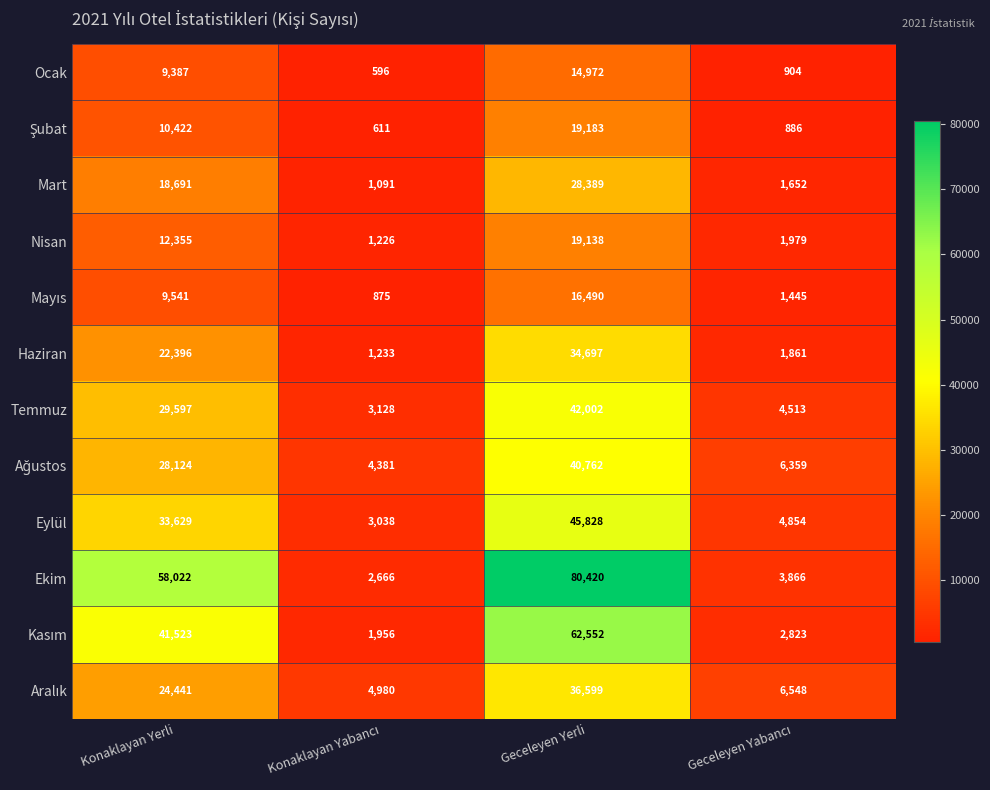

What is the minimum value for Temmuz?

3128